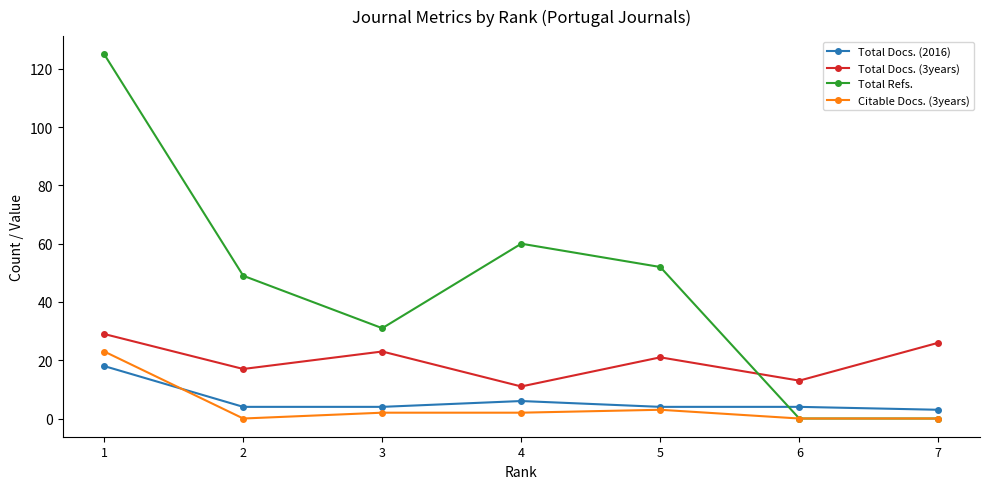

Where does the Total Docs. (2016) series first go above 4?

1